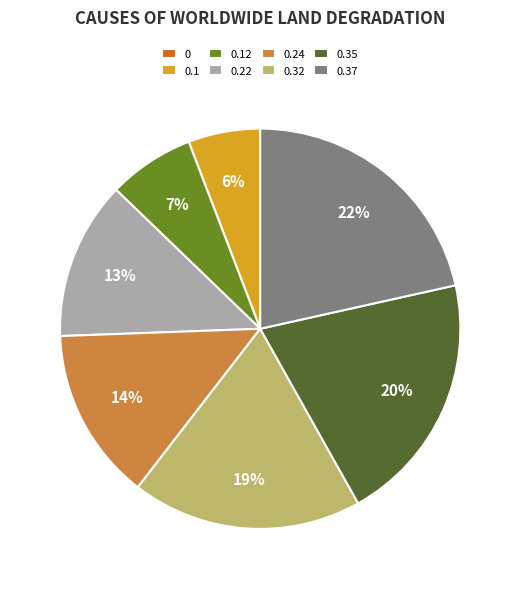

To the nearest percent, what is the difference between the largest and smallest slice percentages?

22%